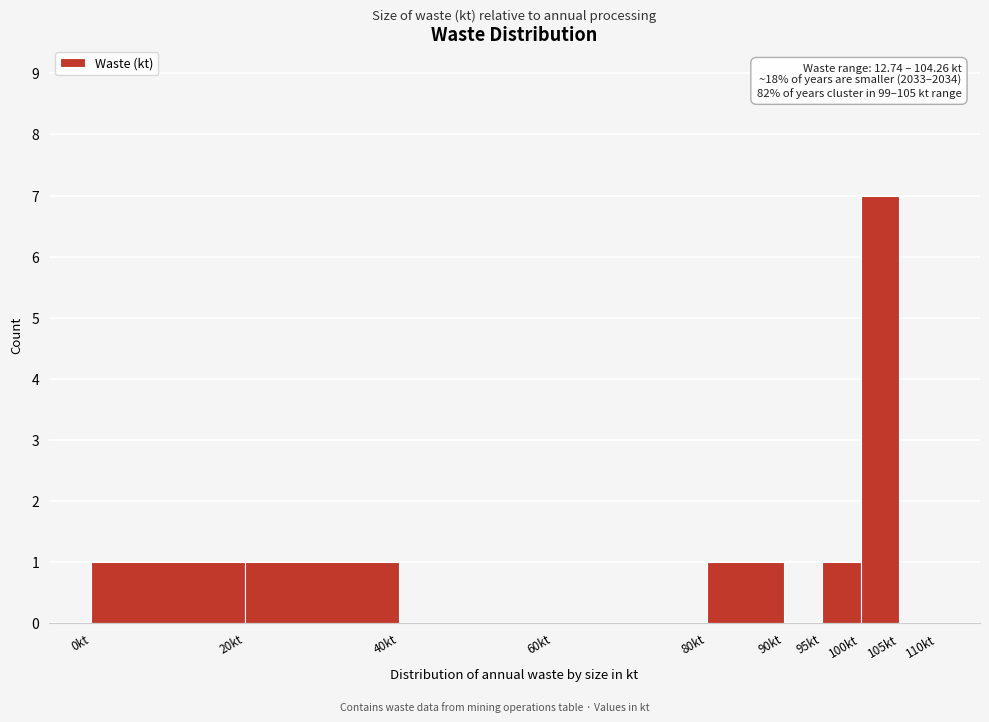

Which range on the x-axis has the tallest bar?

100 to 105